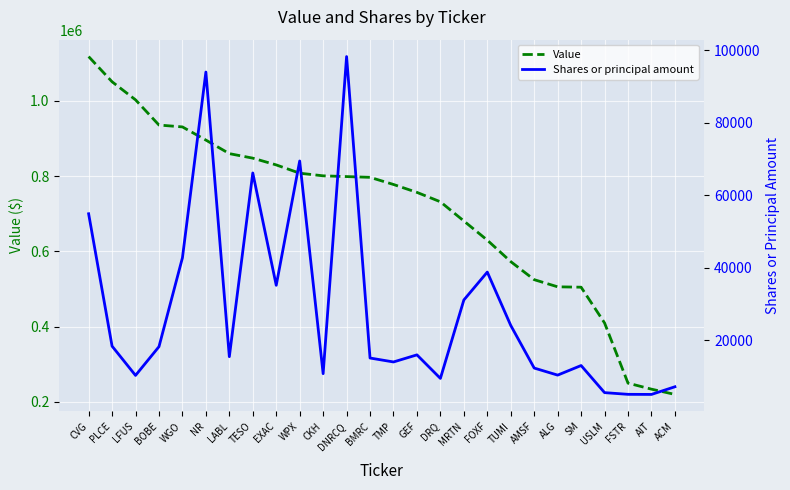

What is the label of the 26th point from the left?

ACM